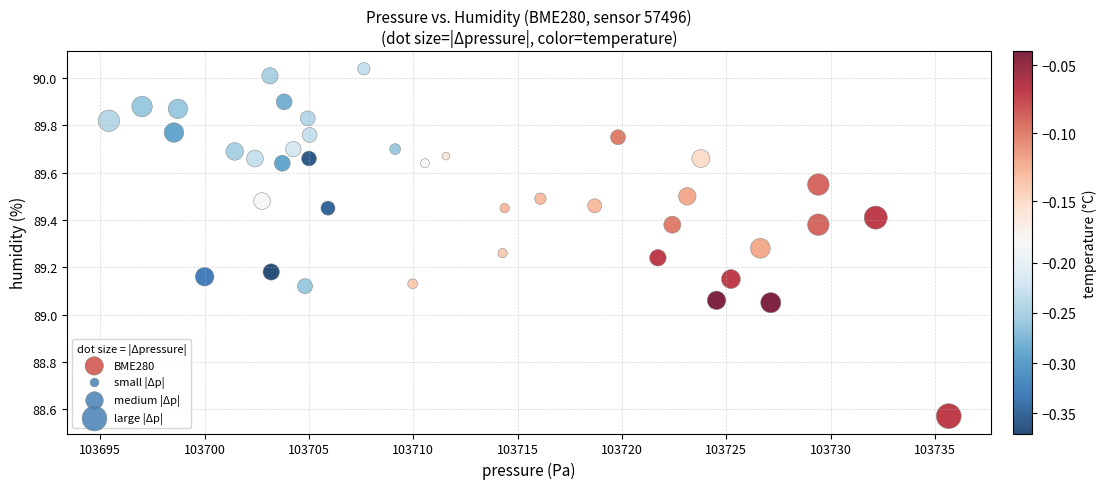

What is the range of Y values (max minus min)?

1.5